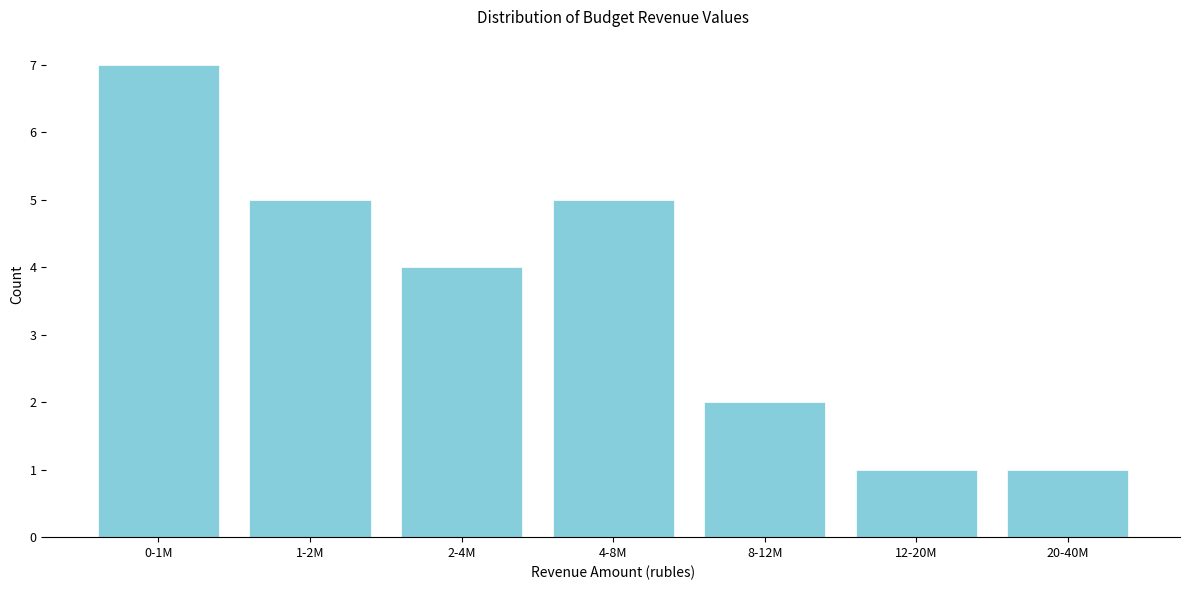

Reading left to right, extract all data points from this chart.

7	5	4	5	2	1	1